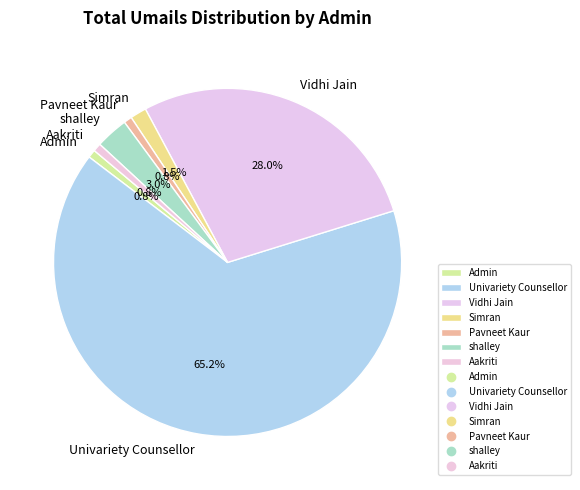

Is the sum of Admin and Pavneet Kaur greater than half?

No